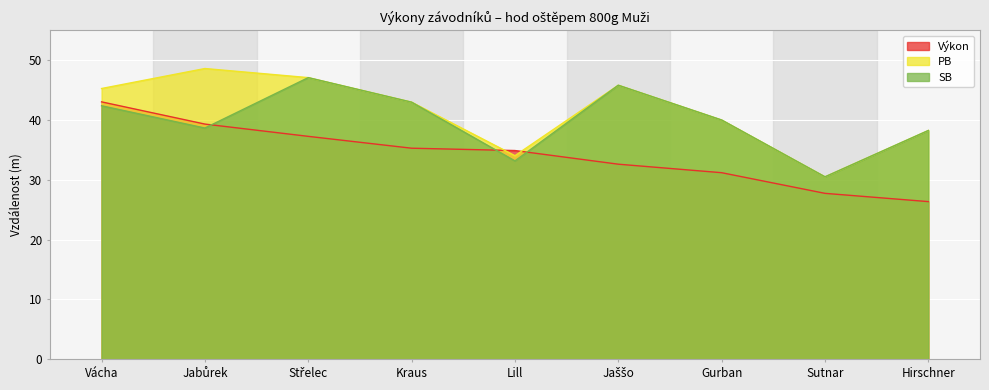

What is the average value of the SB series?

39.9